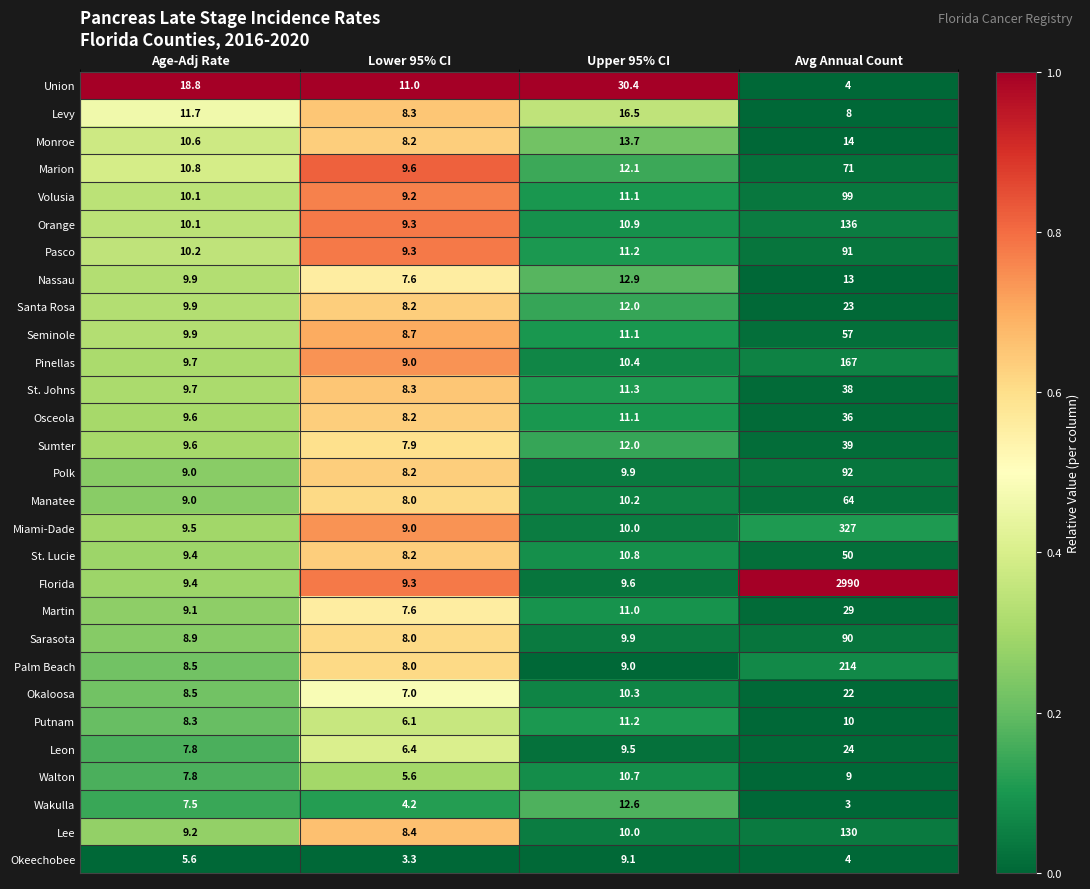

Where is Martin nearest to the value 18?

Upper 95% CI